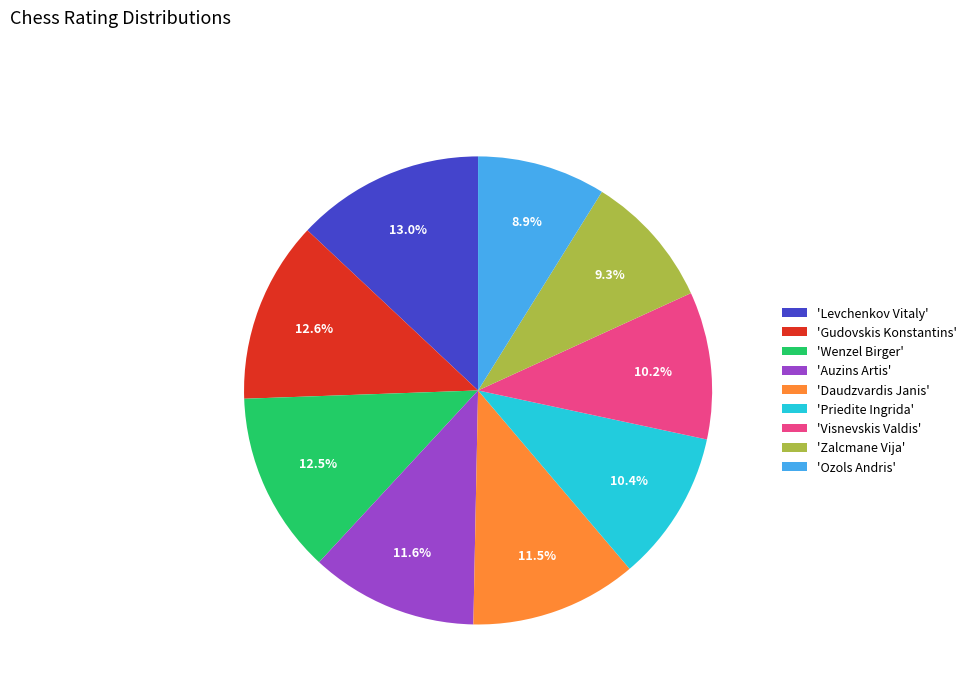

To the nearest percent, what is the average slice percentage?

11%